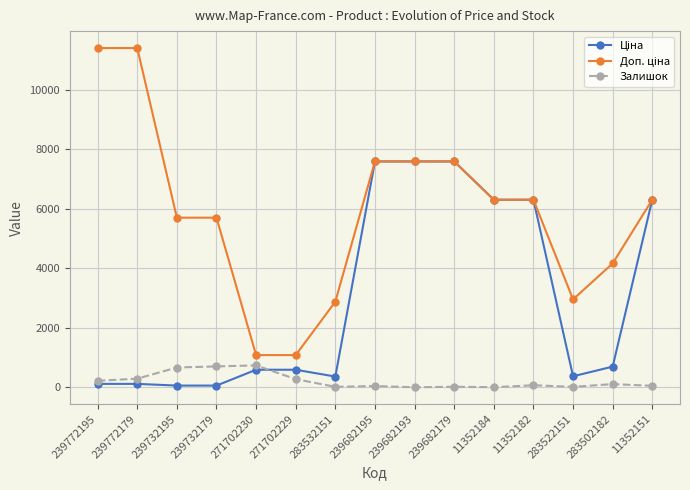

What is the greatest value displayed?

11410.0